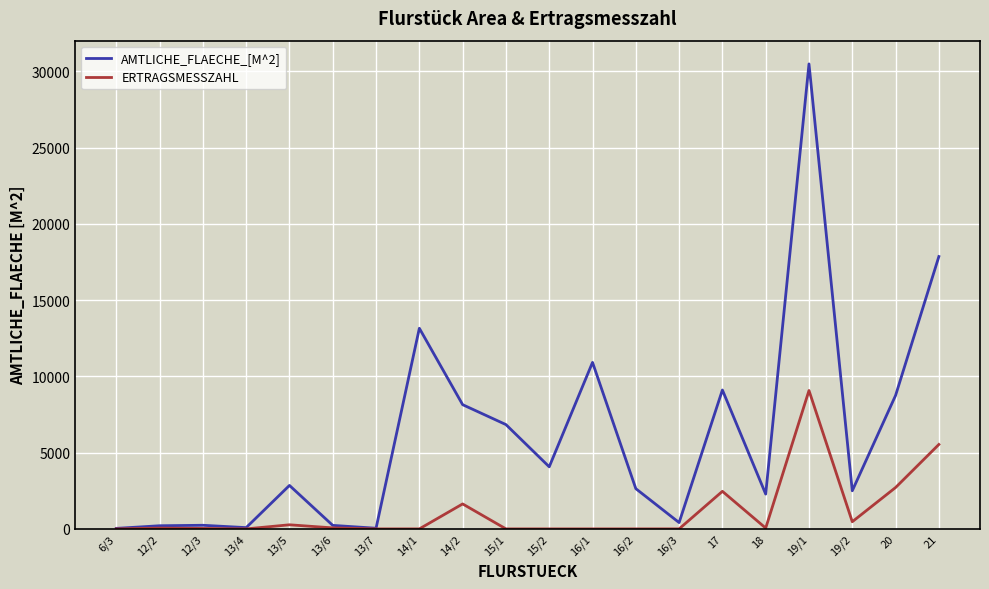

Rank the series by their average value, from highest to lowest.

AMTLICHE_FLAECHE_[M^2], ERTRAGSMESSZAHL